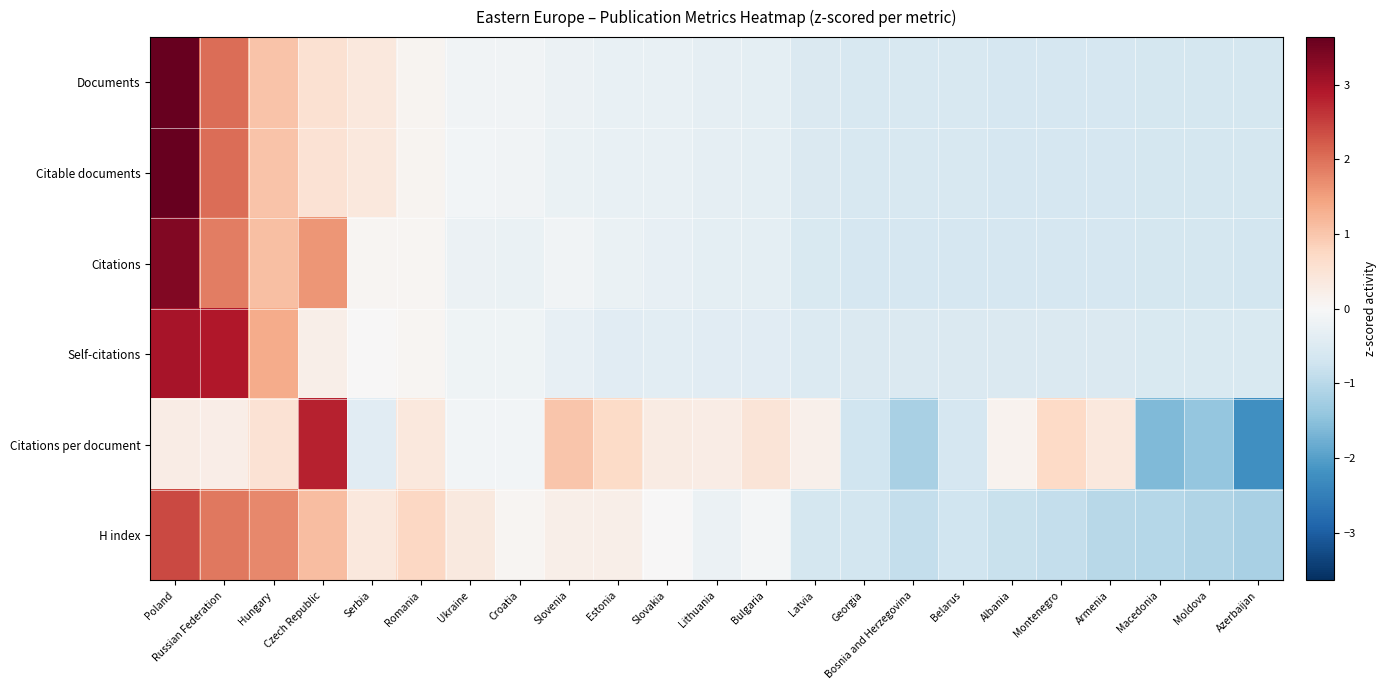

At which category is the sum across all series the highest?

Poland